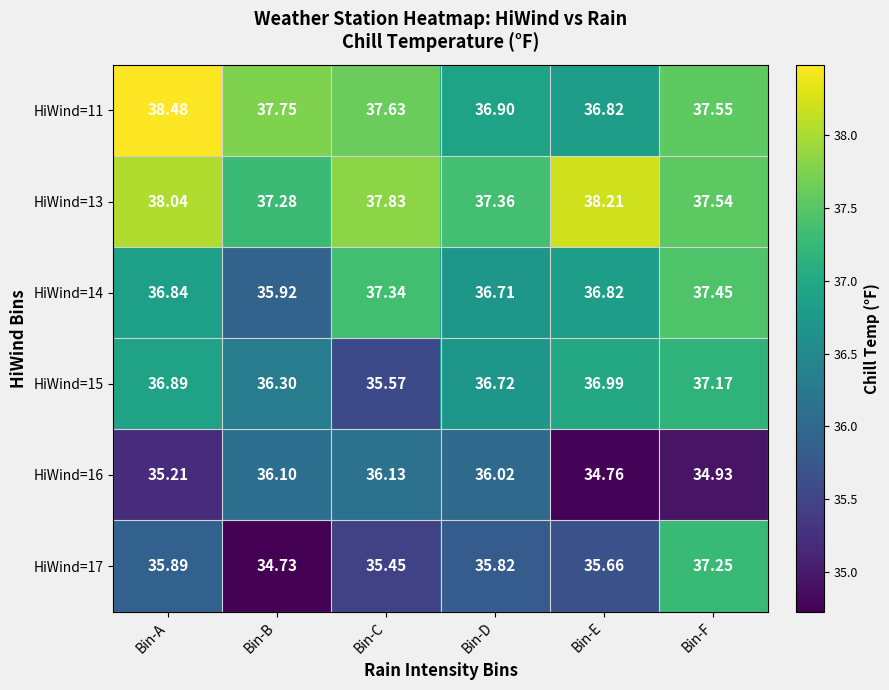

List the labels in order of HiWind=17 value, largest first.

Bin-F, Bin-A, Bin-D, Bin-E, Bin-C, Bin-B